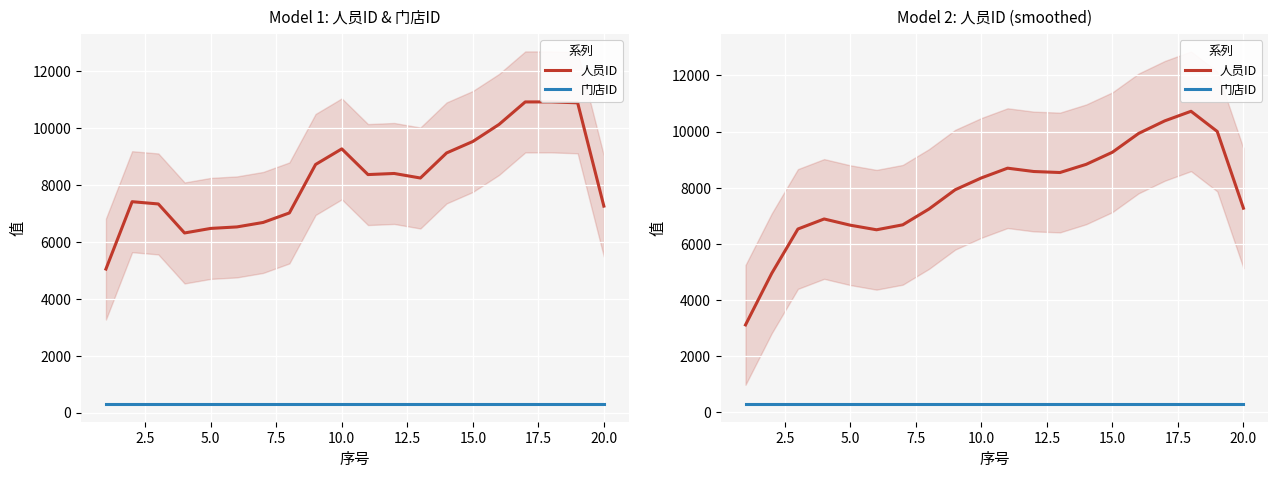

Which series has the widest spread of values?

人员ID